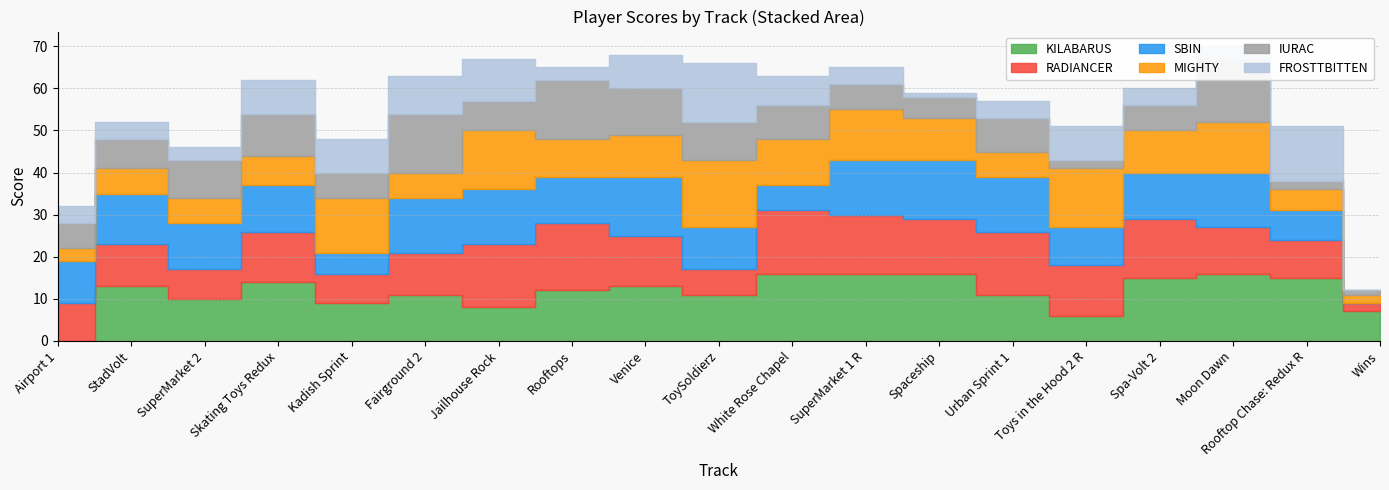

True or false: KILABARUS and FROSTTBITTEN intersect in this chart.

True